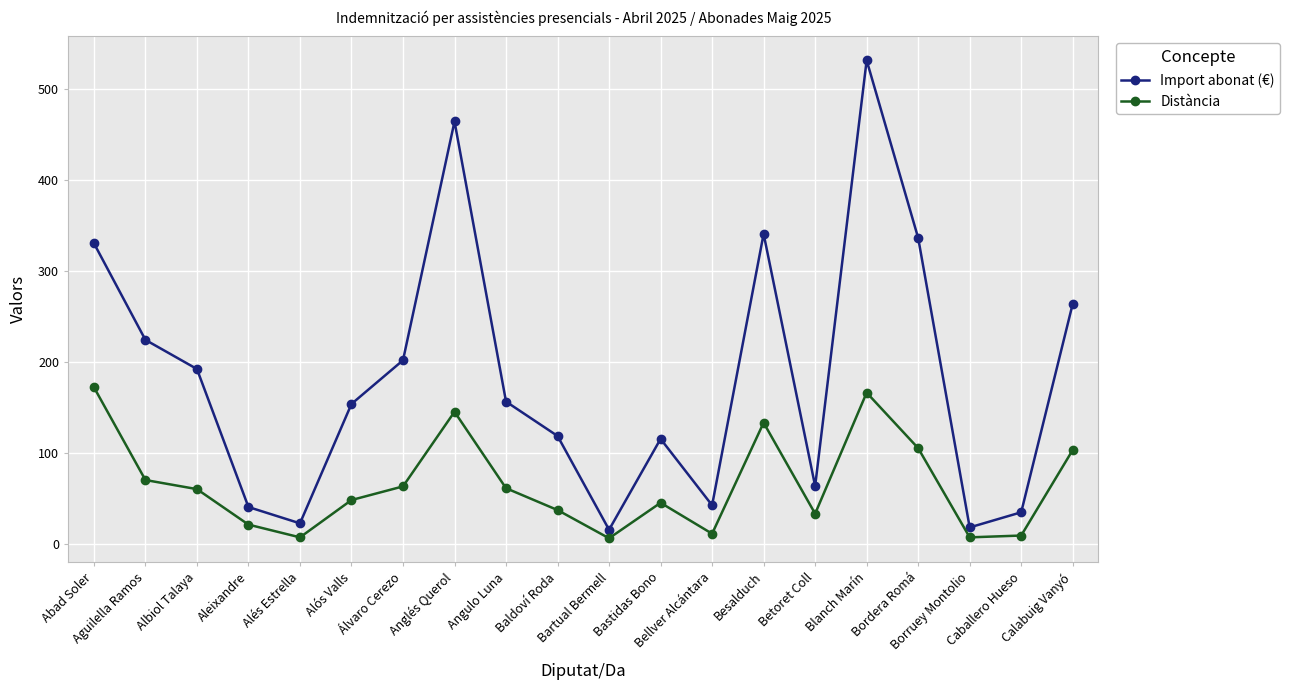

True or false: Distància and Import abonat (€) cross at least once.

False